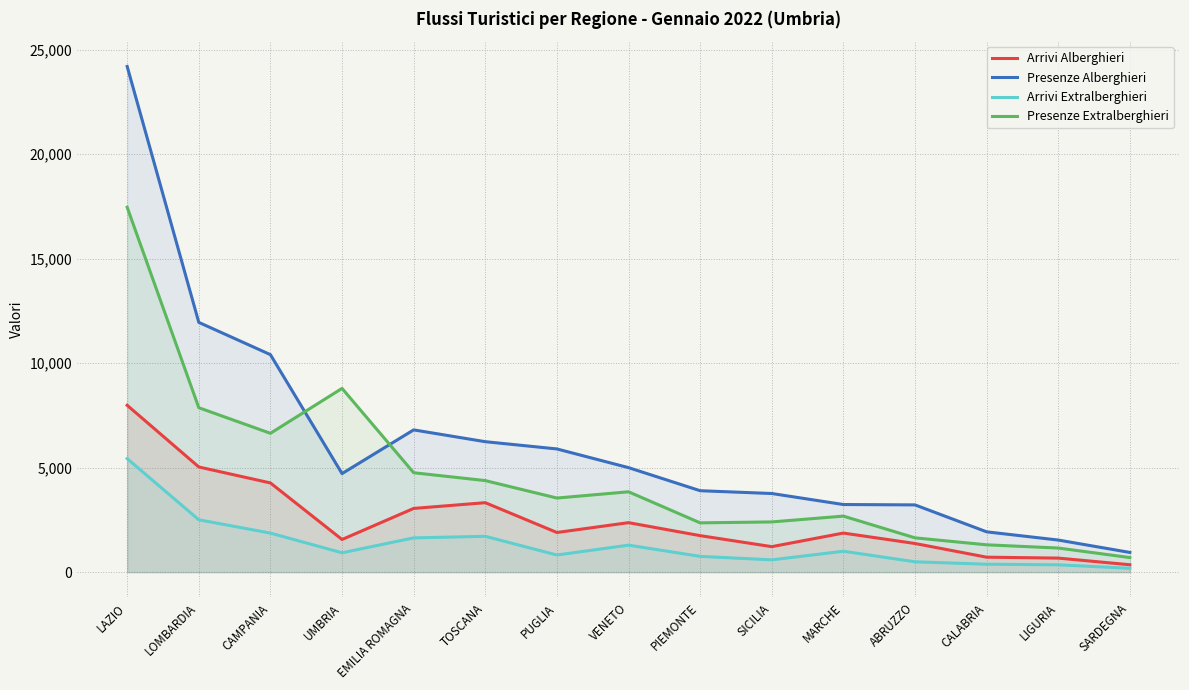

What is the sum of the Arrivi Extralberghieri values at SICILIA and PUGLIA?

1410